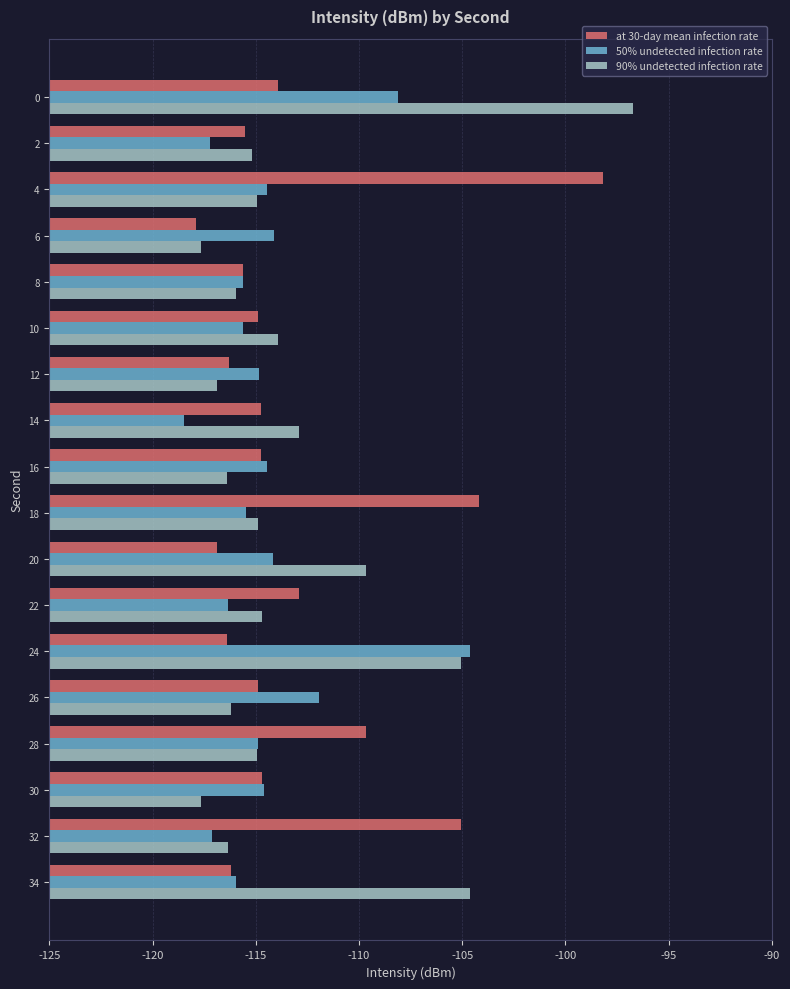

What are all the series names shown in the legend?

at 30-day mean infection rate, 50% undetected infection rate, 90% undetected infection rate